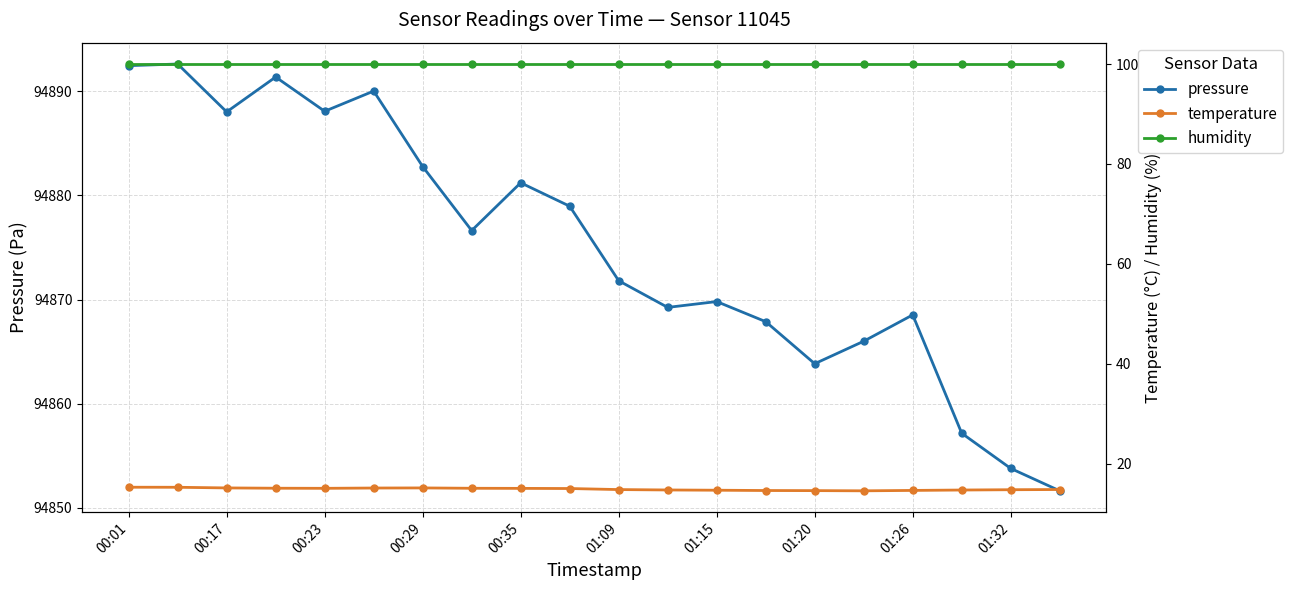

How many categories are shown in the chart?

20